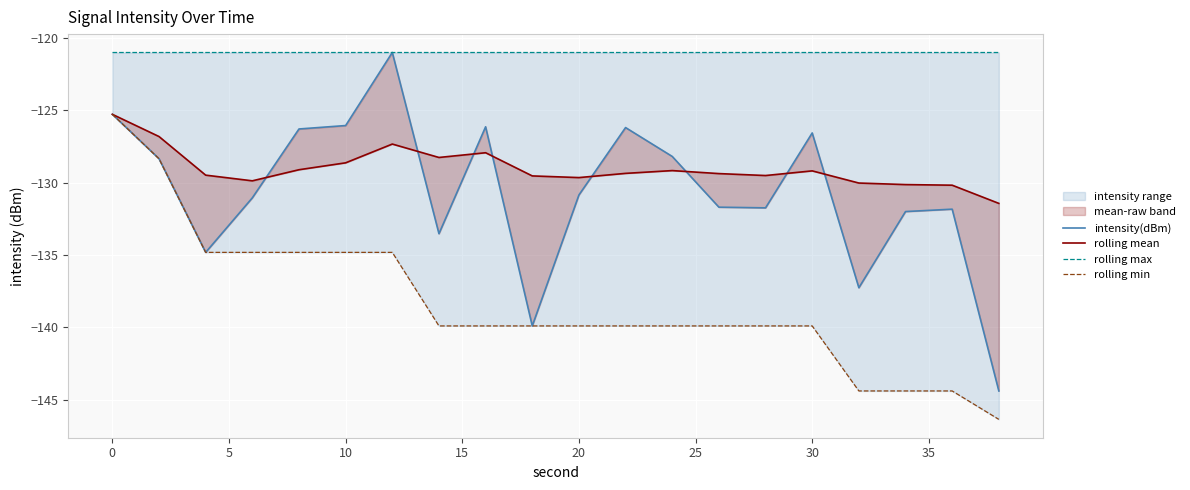

Is it true that intensity(dBm) equals -187.4 at 0?

False